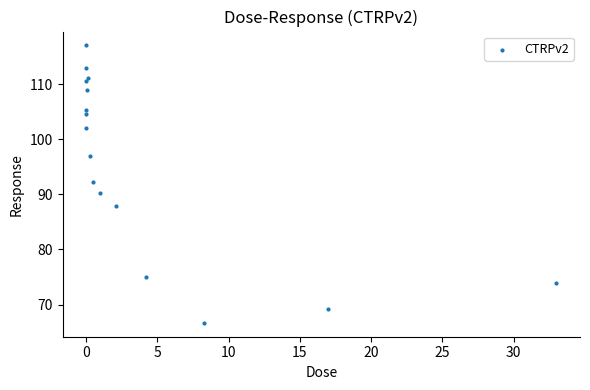

What is the range of Y values (max minus min)?

50.3